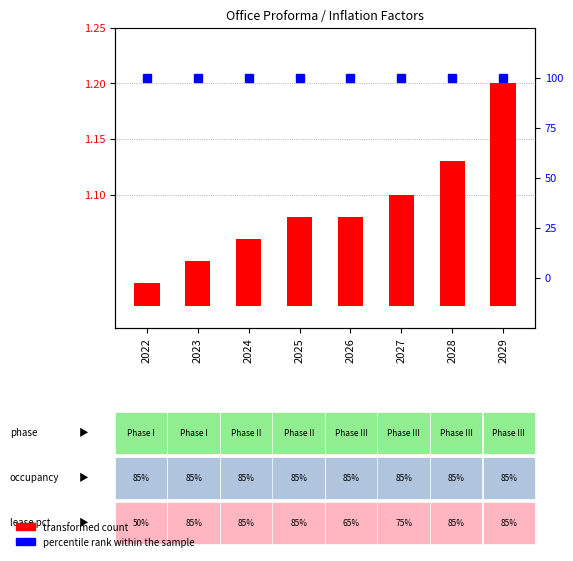

The percentile rank within the sample series shows 148.8 at 2026. True or false?

False